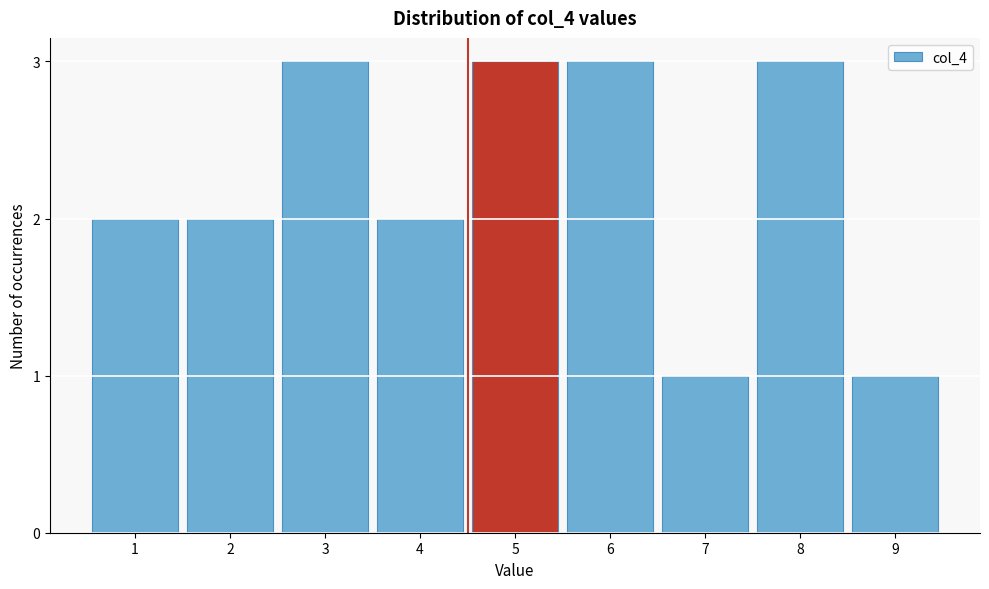

Reading left to right, extract all data points from this chart.

1=2	2=2	3=3	4=2	5=3	6=3	7=1	8=3	9=1